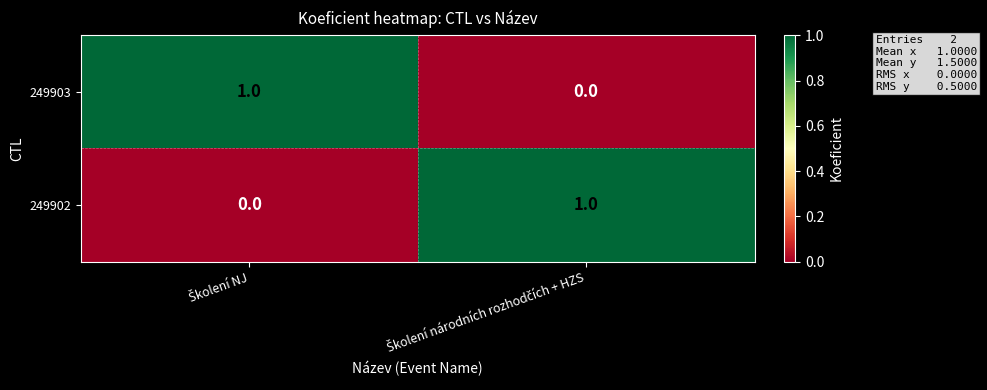

Reading left to right, transcribe all the data shown in this chart.

249903: 1	0
249902: 0	1